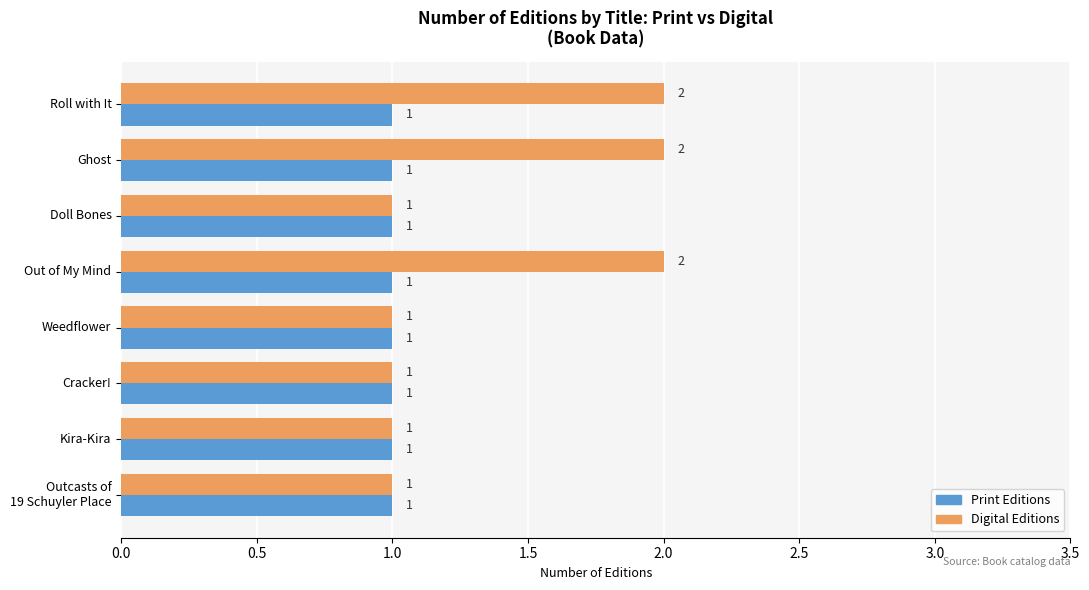

Rank the series at Roll with It from highest to lowest value.

Digital Editions, Print Editions